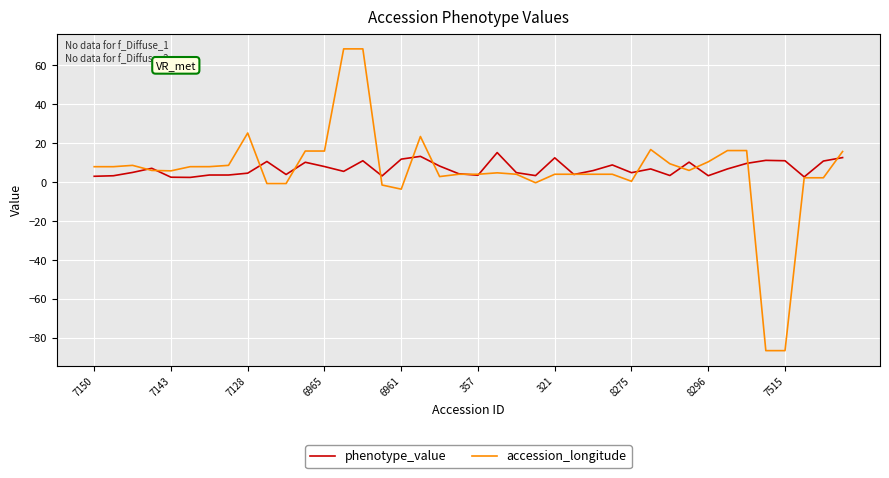

What is the smallest value displayed?

-86.4